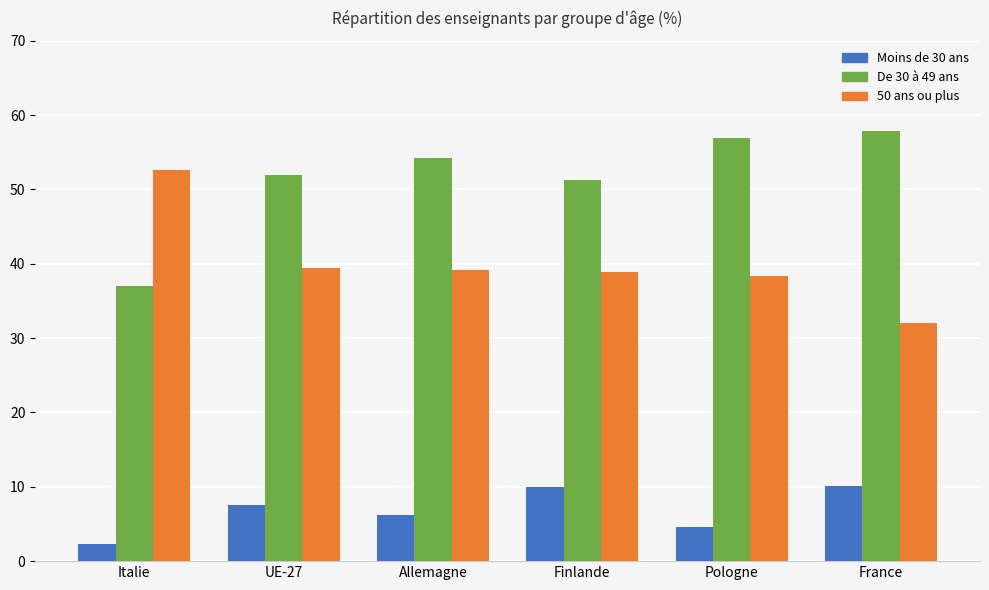

List the series in order of their peak value, lowest first.

Moins de 30 ans, 50 ans ou plus, De 30 à 49 ans